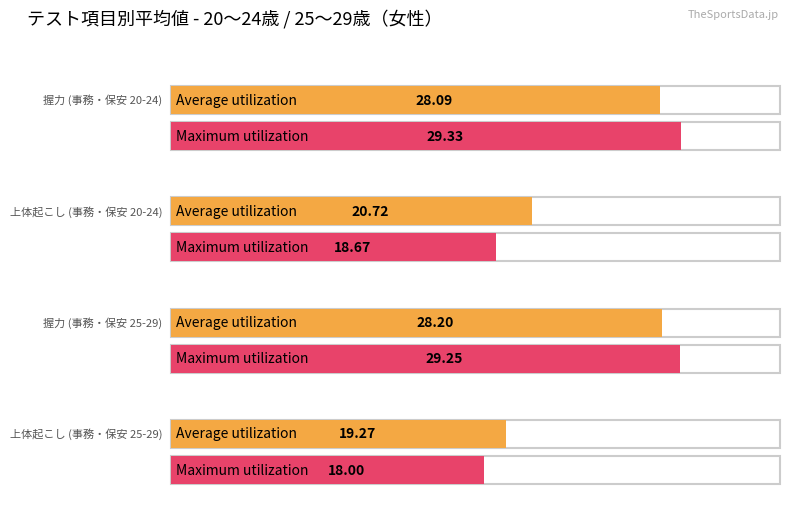

Is it true that Average utilization equals 19.0 at 握力 (事務・保安 20-24)?

False